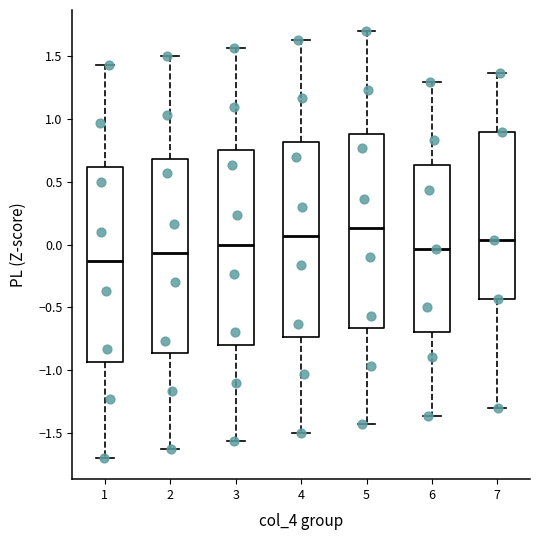

Reading left to right, read every box against the y-axis: the position of its median line, the range the box covers, and the ends of its whiskers. The values are not printed on the chart, so give them approximately, as read against the axis.

1: median -0.15, box -0.95 to 0.60, whiskers -1.70 to 1.45
2: median -0.05, box -0.85 to 0.70, whiskers -1.65 to 1.50
3: median 0.00, box -0.80 to 0.75, whiskers -1.55 to 1.55
4: median 0.05, box -0.75 to 0.80, whiskers -1.50 to 1.65
5: median 0.15, box -0.65 to 0.90, whiskers -1.45 to 1.70
6: median -0.05, box -0.70 to 0.65, whiskers -1.35 to 1.30
7: median 0.05, box -0.45 to 0.90, whiskers -1.30 to 1.35